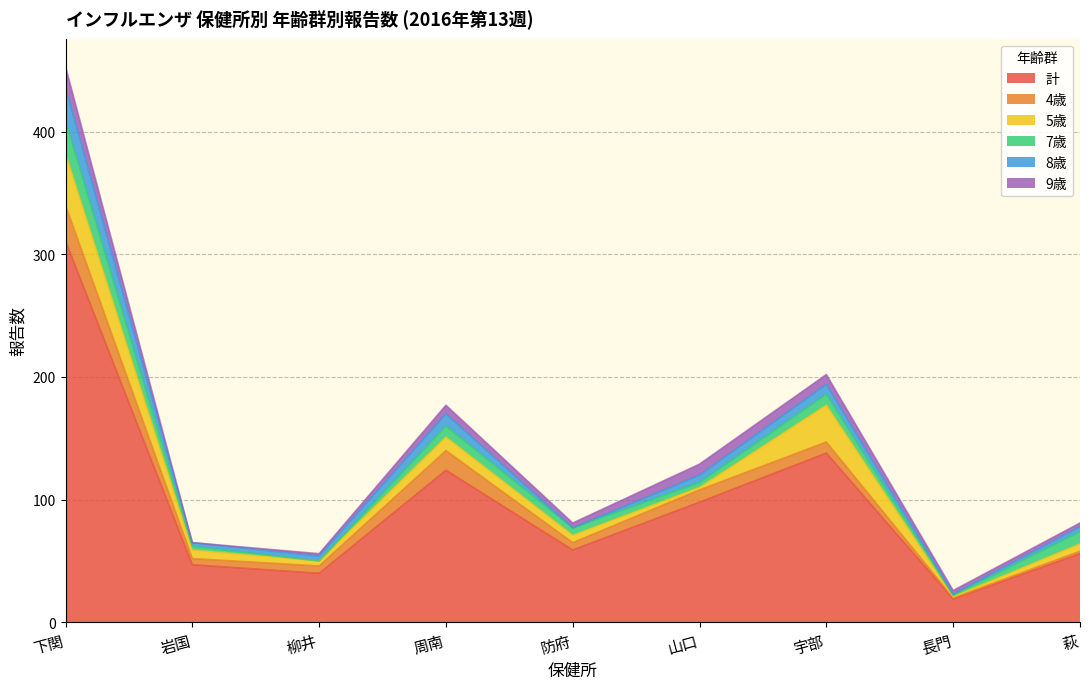

Reading right to left, what are all the values shown in this chart?

計: 56	19	138	98	59	124	40	47	311
4歳: 2	1	9	10	6	16	6	5	29
5歳: 6	1	30	2	6	11	4	7	42
7歳: 10	1	9	4	6	9	0	3	27
8歳: 4	1	8	6	0	10	4	3	27
9歳: 3	3	8	9	4	7	2	0	17